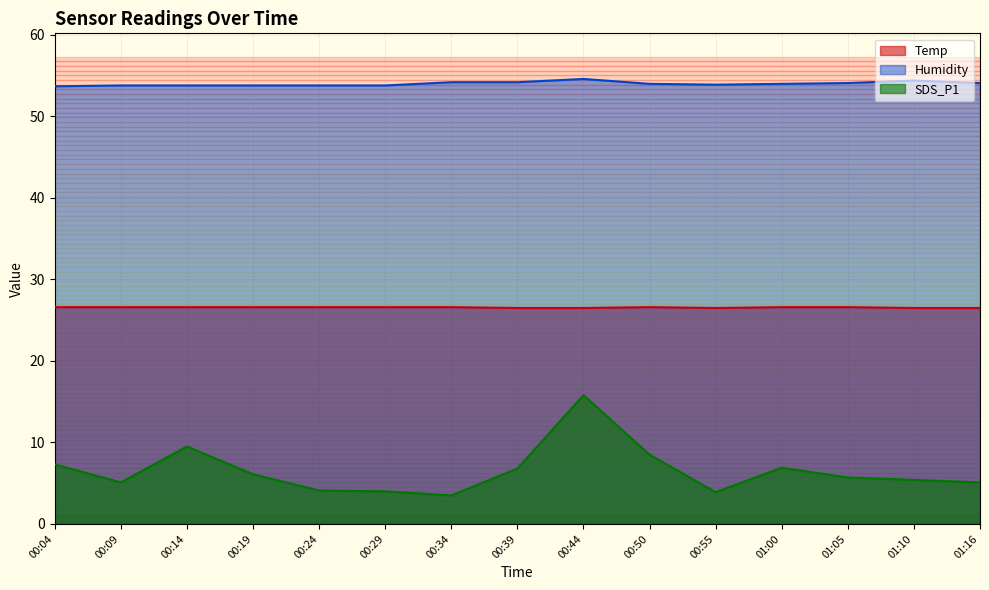

Where is Humidity nearest to the value 54?

00:50